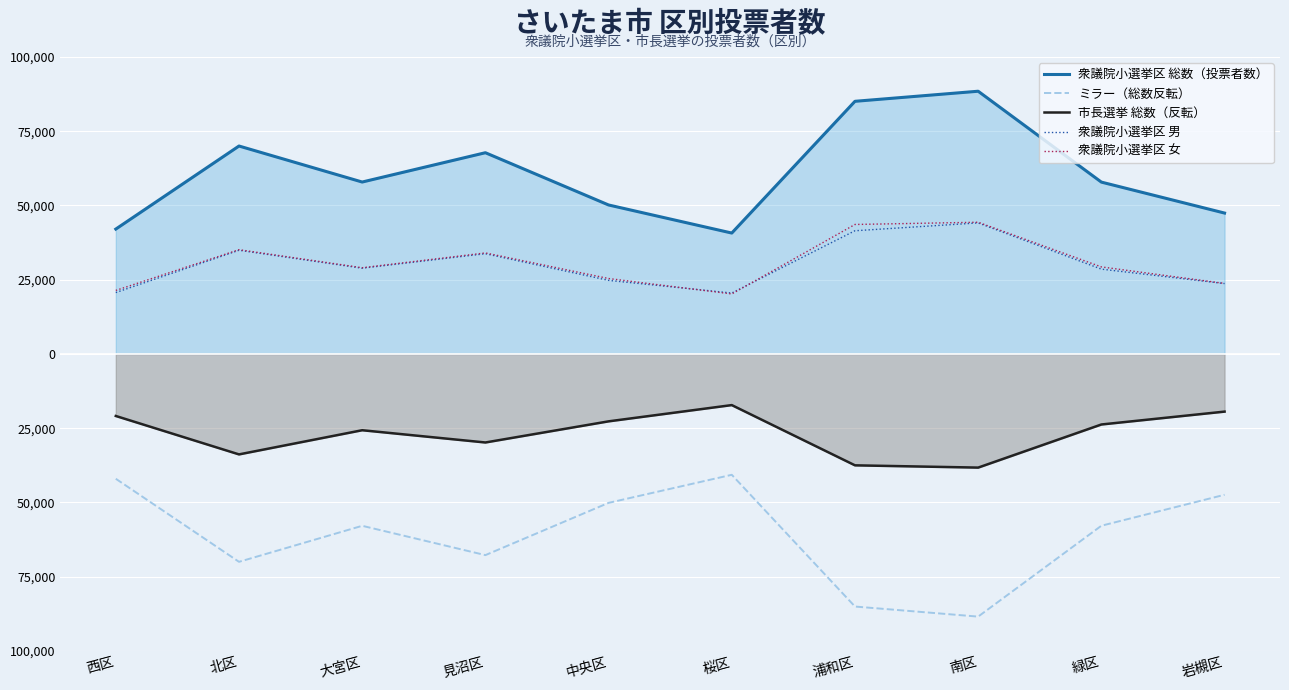

In 衆議院小選挙区 女, how many points are higher than both neighbors (excluding endpoints)?

3